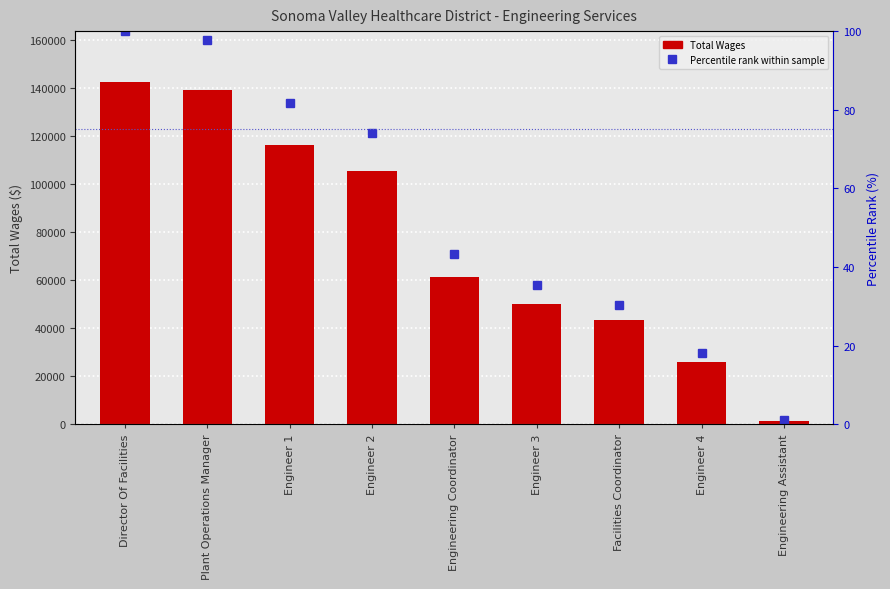

List the labels in order of value, largest first.

Director Of Facilities, Plant Operations Manager, Engineer 1, Engineer 2, Engineering Coordinator, Engineer 3, Facilities Coordinator, Engineer 4, Engineering Assistant